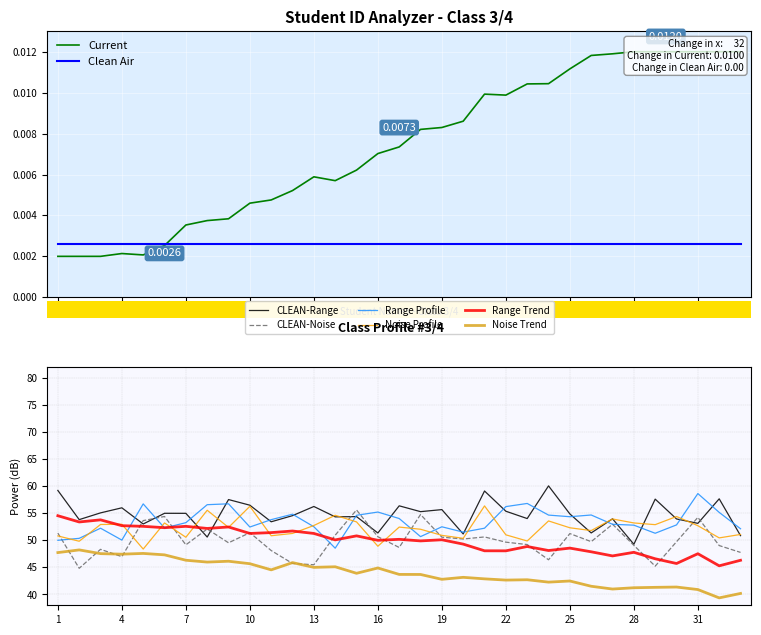

The chart shows a value of 0.0 at 16. True or false?

False